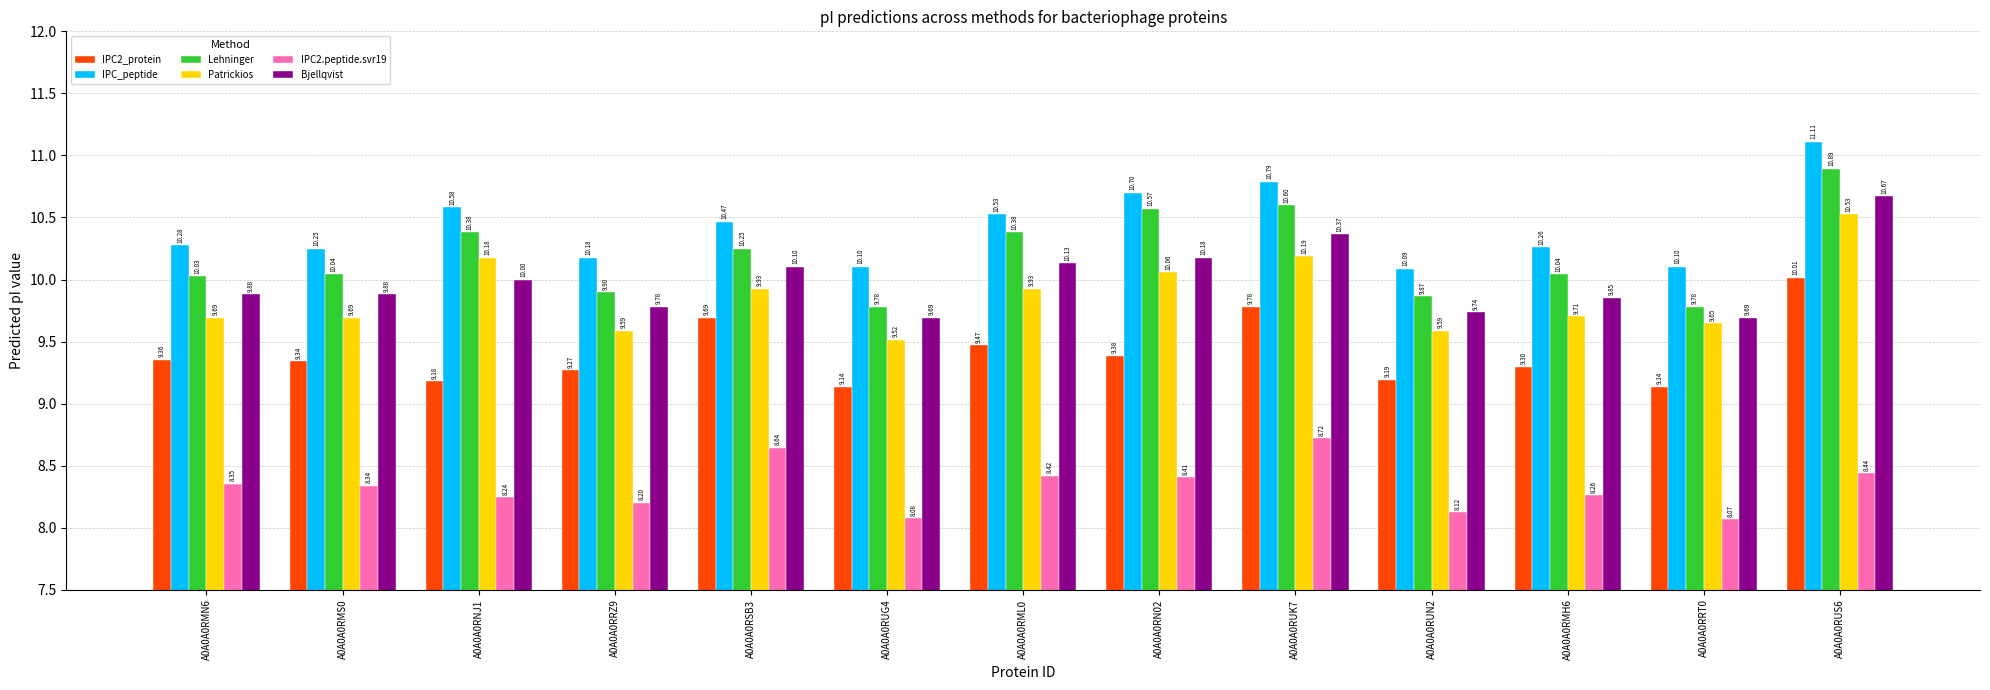

What is the difference between the second highest and second lowest values in the IPC_peptide series?

0.7